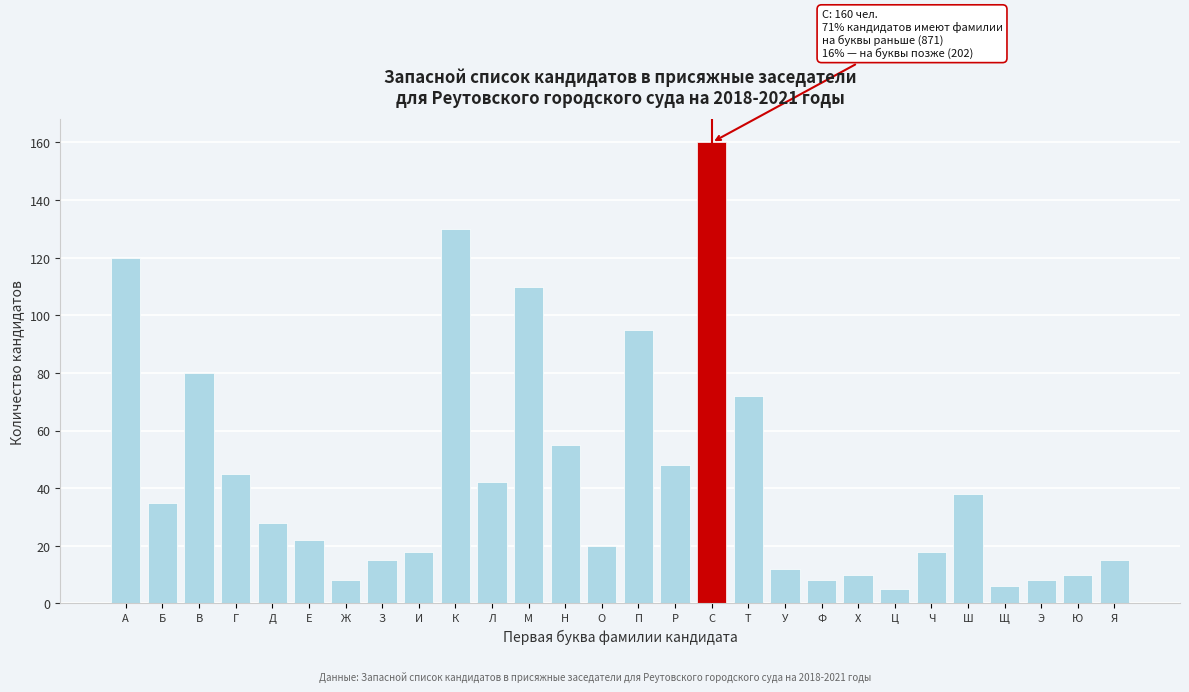

Reading left to right, list all the values displayed in this chart.

А=120	Б=35	В=80	Г=45	Д=28	Е=22	Ж=8	З=15	И=18	К=130	Л=42	М=110	Н=55	О=20	П=95	Р=48	С=160	Т=72	У=12	Ф=8	Х=10	Ц=5	Ч=18	Ш=38	Щ=6	Э=8	Ю=10	Я=15